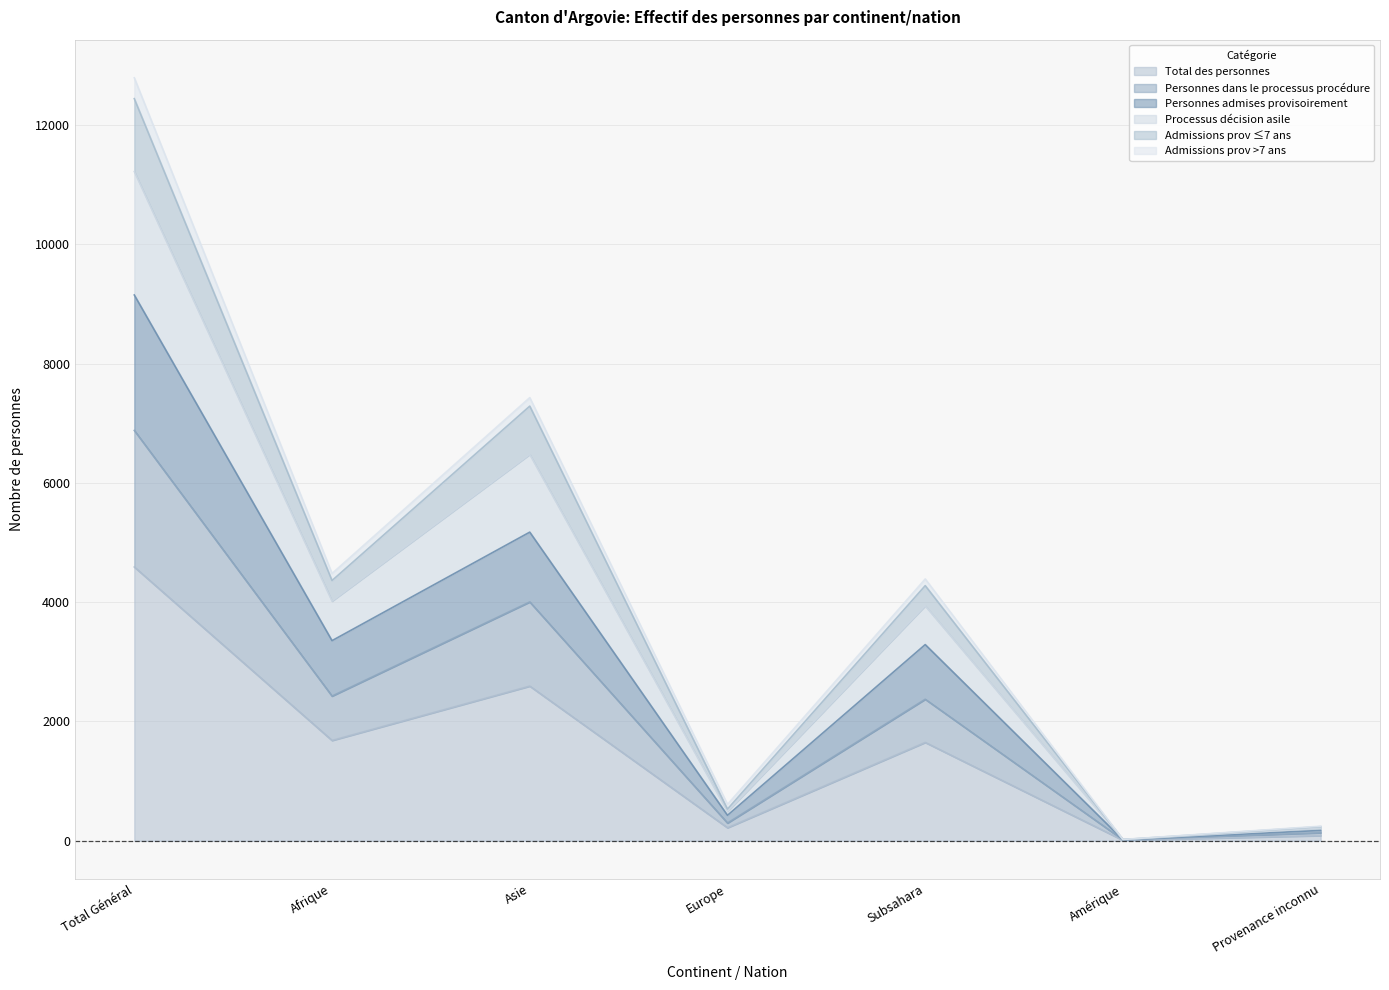

Rank the categories by Admissions prov ≤7 ans value from lowest to highest.

Amérique, Provenance inconnu, Europe, Subsahara, Afrique, Asie, Total Général